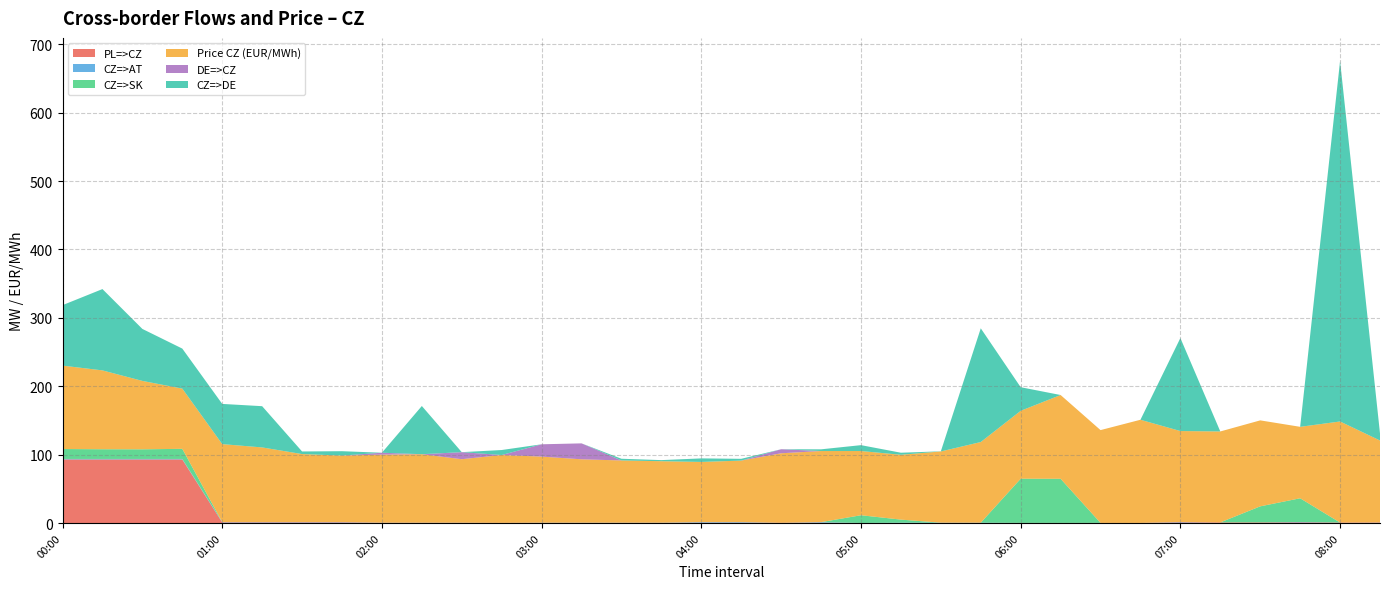

Reading left to right, what are all the values shown in this chart?

PL=>CZ: 93.0	93.0	93.0	93.0	0.9	0.9	0.9	0.9	0.3	0.3	0.3	0.3	0.2	0.2	0.2	0.2	0.4	0.4	0.4	0.4	0.1	0.1	0.1	0.1	0.2	0.2	0.2	0.2	0.9	0.9	0.9	0.9	0.7	0.7
CZ=>AT: 0.7	0.7	0.7	0.7	0.5	0.5	0.5	0.5	0.2	0.2	0.2	0.0	0.3	0.3	0.3	0.3	0.9	0.9	0.0	0.9	0.0	0.4	0.4	0.4	0.0	0.0	0.0	0.0	0.6	0.0	0.0	0.6	0.0	0.2
CZ=>SK: 14.5	14.2	14.1	14.8	0.0	0.0	0.0	0.0	0.0	0.0	0.0	0.0	0.0	0.0	0.0	0.0	0.0	0.0	0.0	0.0	11.3	4.5	0.0	0.0	64.6	64.5	0.0	0.0	0.0	0.0	23.5	34.7	0.0	0.0
Price CZ (EUR/MWh): 122.0	115.3	100.0	88.1	114.0	109.2	99.4	97.2	99.5	100.1	92.8	99.2	96.6	92.7	91.0	89.9	88.0	90.0	101.6	104.0	93.9	94.8	104.2	117.9	99.3	122.5	135.7	150.8	133.0	133.0	125.7	104.5	147.8	119.8
DE=>CZ: 0.0	0.0	0.0	0.0	0.0	0.0	0.0	0.0	2.8	0.0	10.3	0.0	18.0	23.3	0.0	0.0	0.0	0.0	5.9	0.0	0.0	0.0	0.0	0.0	0.0	0.0	0.0	0.0	0.0	0.0	0.0	0.0	0.0	0.0
CZ=>DE: 88.4	118.9	76.0	58.5	58.8	60.3	3.8	6.4	0.0	70.5	0.0	7.3	0.0	0.0	2.5	1.6	5.2	2.6	0.0	2.5	8.6	3.0	0.2	166.3	34.5	0.0	0.0	0.0	136.0	0.0	0.0	0.0	527.1	10.4